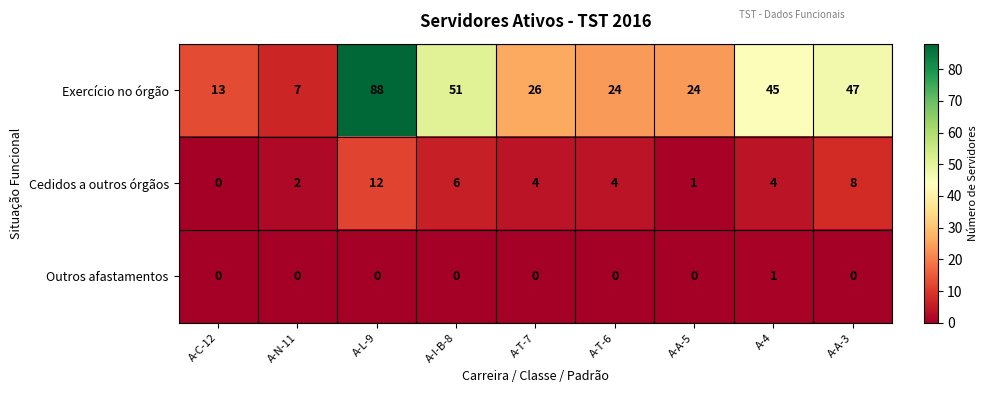

The Exercício no órgão series shows 88 at A-L-9. True or false?

True